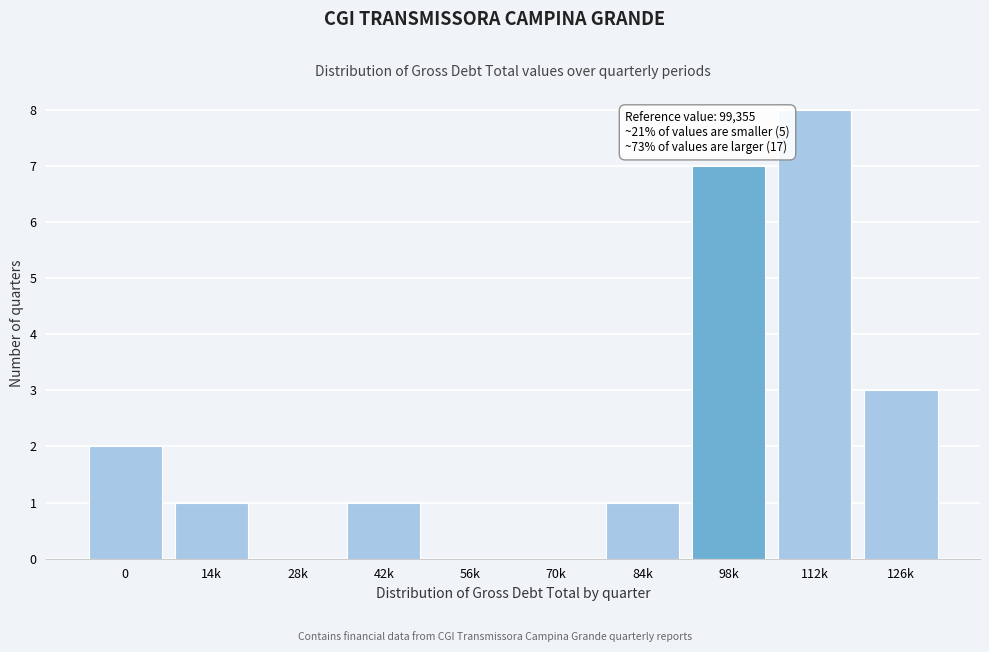

Reading left to right, what are all the values shown in this chart?

0=2	14k=1	28k=0	42k=1	56k=0	70k=0	84k=1	98k=7	112k=8	126k=3